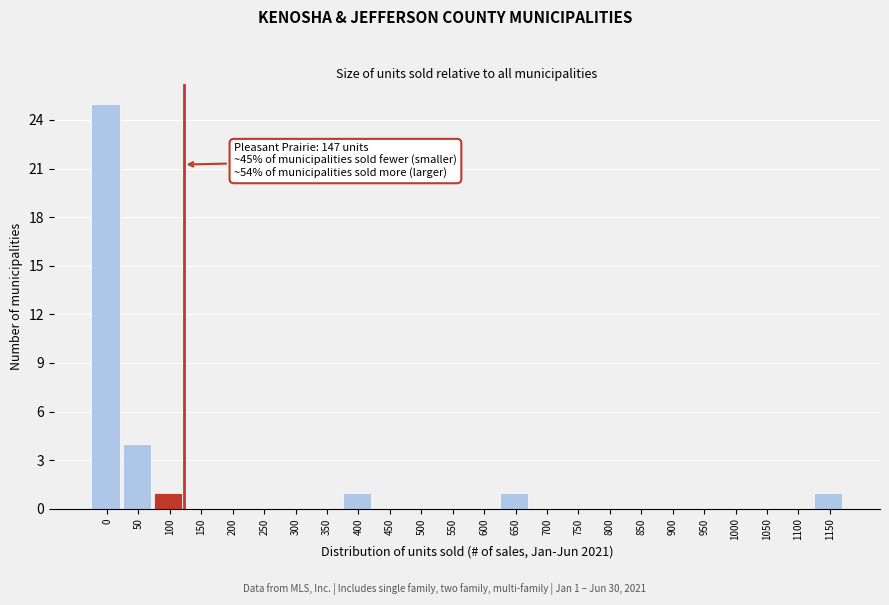

Reading right to left, list all the values displayed in this chart.

1150=1	1100=0	1050=0	1000=0	950=0	900=0	850=0	800=0	750=0	700=0	650=1	600=0	550=0	500=0	450=0	400=1	350=0	300=0	250=0	200=0	150=0	100=1	50=4	0=25